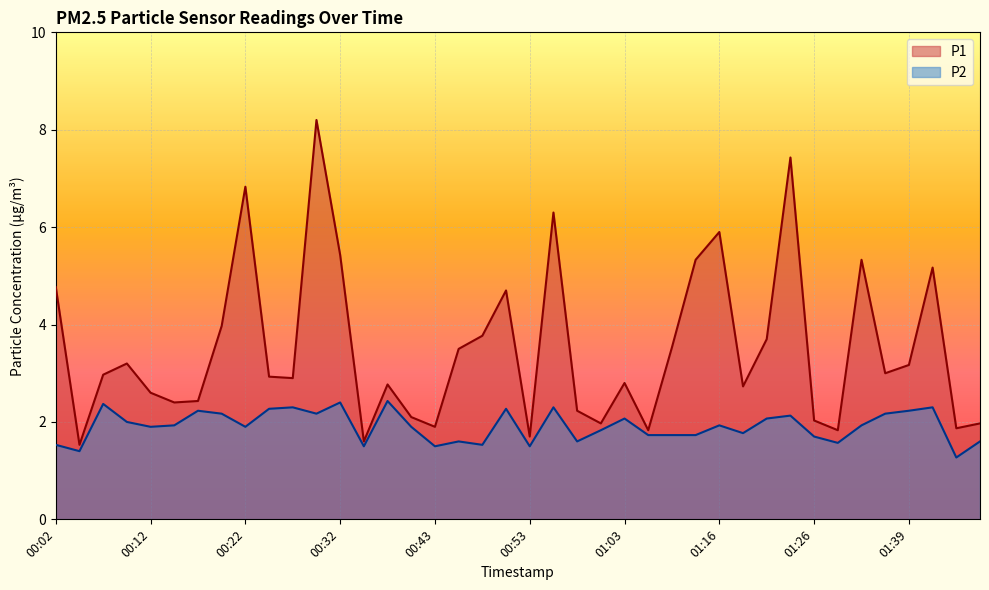

What is the label of the 27th point from the right?

00:35